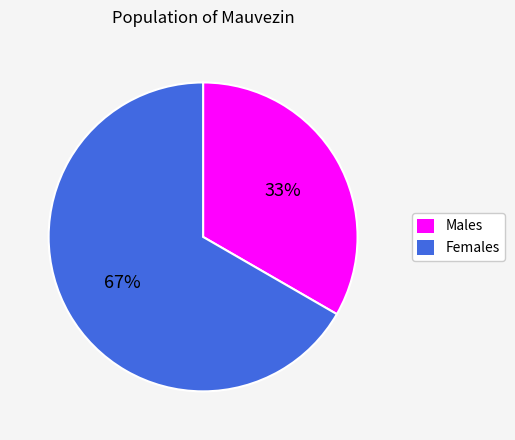

Does any single category account for the majority?

Yes